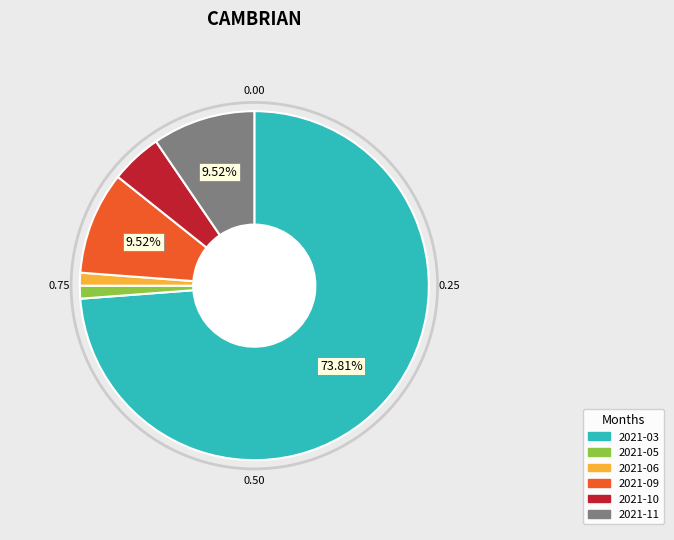

Is there any slice that represents more than half of the pie?

Yes